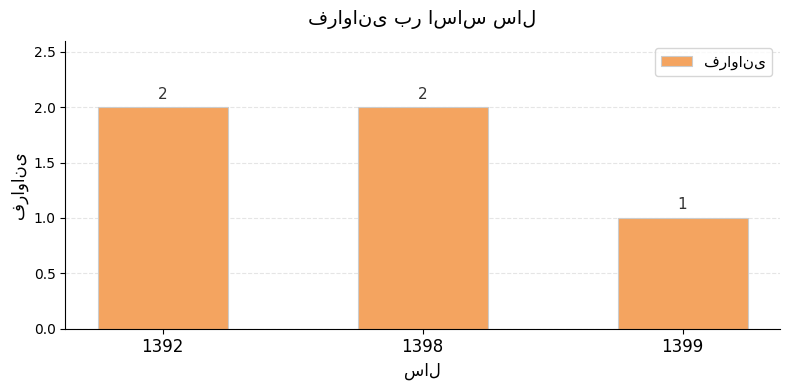

What is the smallest value displayed?

1